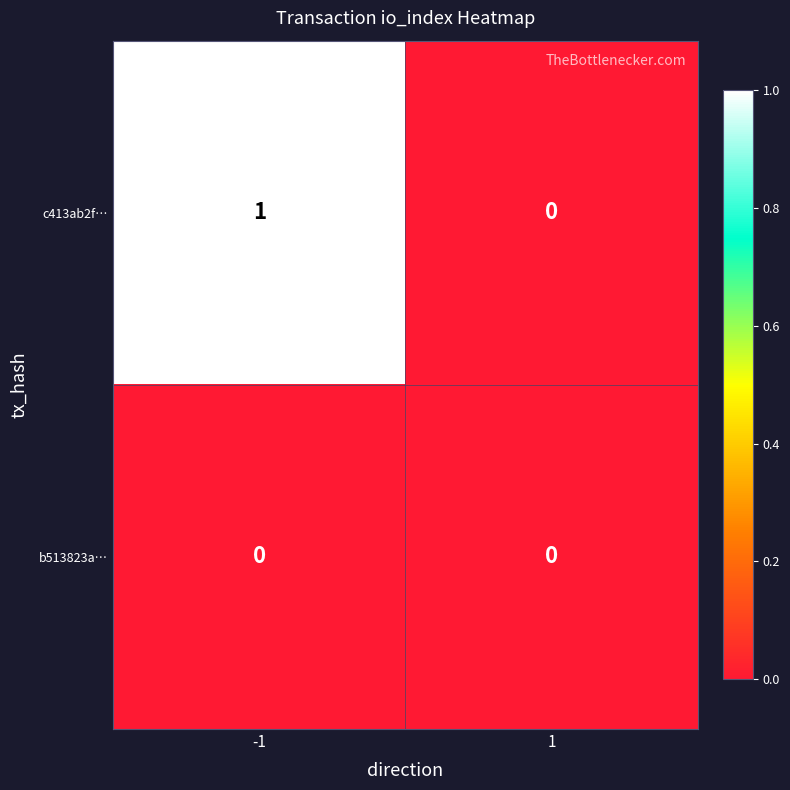

Between -1 and 1, which series saw the biggest shift?

c413ab2f…